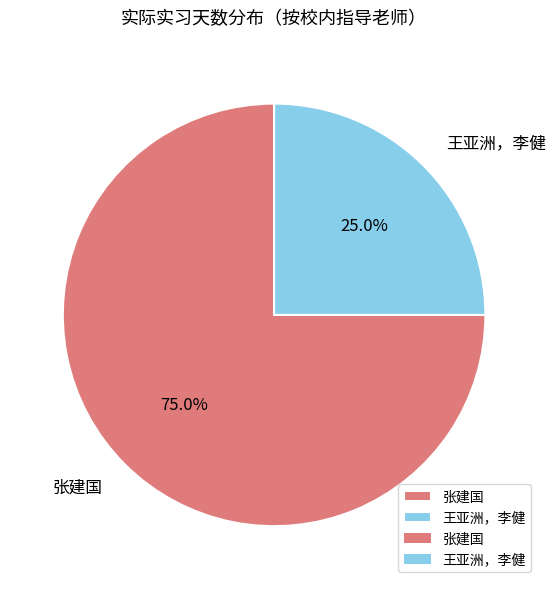

What is the total percentage of 张建国 and 王亚洲，李健?

100.0%